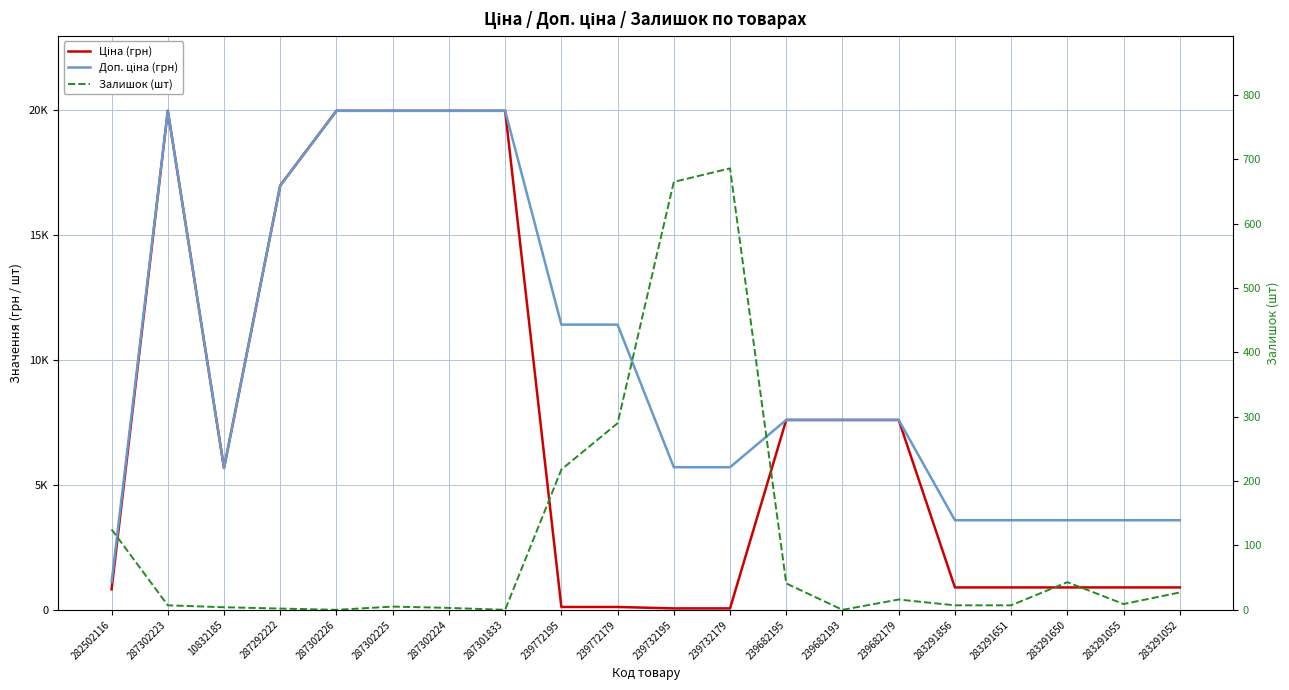

What is the total value across all series at 287302225?

39933.3